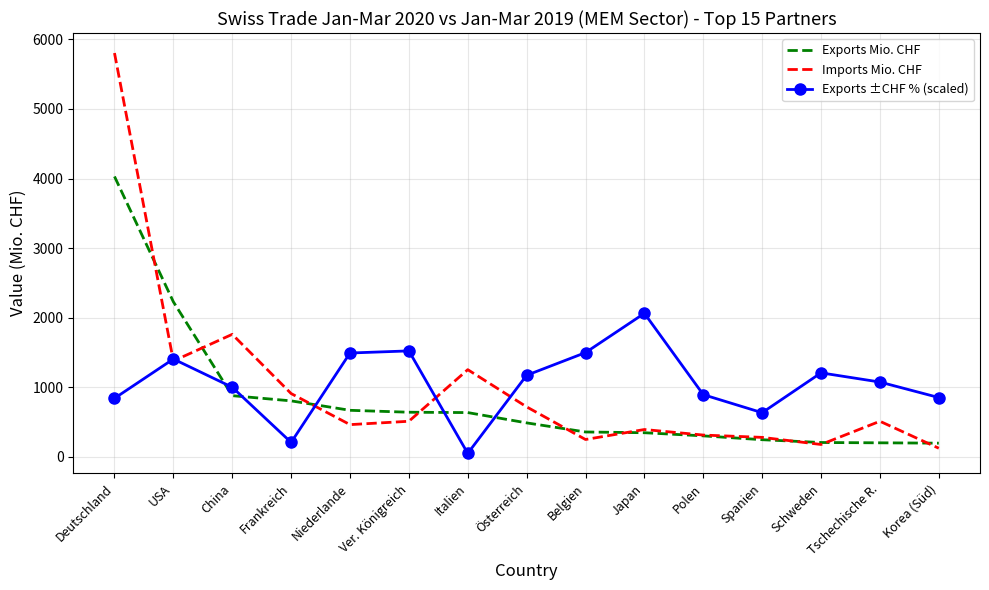

Which series has the widest spread of values?

Imports Mio. CHF